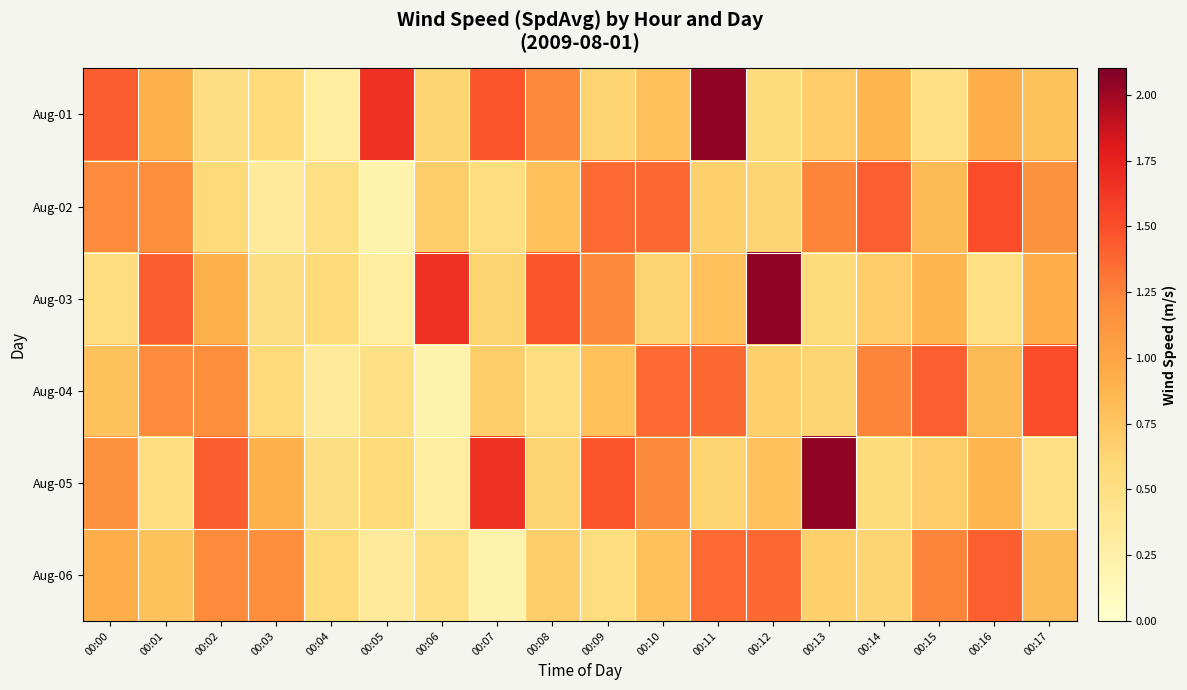

Reading left to right, extract all data points from this chart.

Aug-01: 00:00=1.4	00:01=0.9	00:02=0.5	00:03=0.6	00:04=0.3	00:05=1.7	00:06=0.6	00:07=1.5	00:08=1.2	00:09=0.6	00:10=0.8	00:11=2.0	00:12=0.6	00:13=0.7	00:14=0.9	00:15=0.5	00:16=0.9	00:17=0.8
Aug-02: 00:00=1.2	00:01=1.2	00:02=0.6	00:03=0.3	00:04=0.5	00:05=0.2	00:06=0.7	00:07=0.5	00:08=0.8	00:09=1.4	00:10=1.4	00:11=0.7	00:12=0.6	00:13=1.2	00:14=1.4	00:15=0.8	00:16=1.5	00:17=1.1
Aug-03: 00:00=0.5	00:01=1.4	00:02=0.9	00:03=0.5	00:04=0.6	00:05=0.3	00:06=1.7	00:07=0.6	00:08=1.5	00:09=1.2	00:10=0.6	00:11=0.8	00:12=2.0	00:13=0.6	00:14=0.7	00:15=0.9	00:16=0.5	00:17=0.9
Aug-04: 00:00=0.8	00:01=1.2	00:02=1.2	00:03=0.6	00:04=0.3	00:05=0.5	00:06=0.2	00:07=0.7	00:08=0.5	00:09=0.8	00:10=1.4	00:11=1.4	00:12=0.7	00:13=0.6	00:14=1.2	00:15=1.4	00:16=0.8	00:17=1.5
Aug-05: 00:00=1.1	00:01=0.5	00:02=1.4	00:03=0.9	00:04=0.5	00:05=0.6	00:06=0.3	00:07=1.7	00:08=0.6	00:09=1.5	00:10=1.2	00:11=0.6	00:12=0.8	00:13=2.0	00:14=0.6	00:15=0.7	00:16=0.9	00:17=0.5
Aug-06: 00:00=0.9	00:01=0.8	00:02=1.2	00:03=1.2	00:04=0.6	00:05=0.3	00:06=0.5	00:07=0.2	00:08=0.7	00:09=0.5	00:10=0.8	00:11=1.4	00:12=1.4	00:13=0.7	00:14=0.6	00:15=1.2	00:16=1.4	00:17=0.8